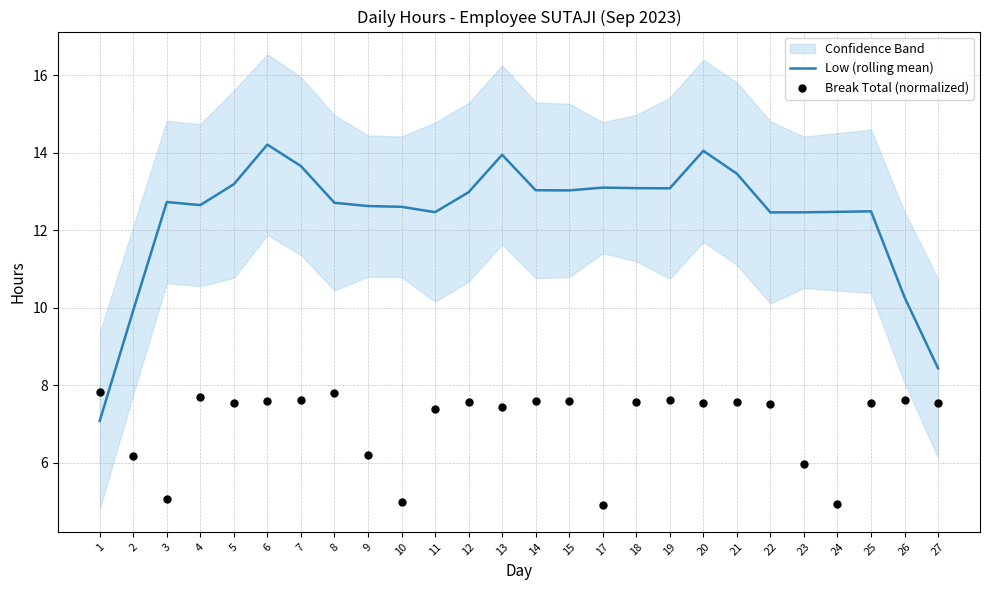

At how many categories does at least one series exceed 9?

24